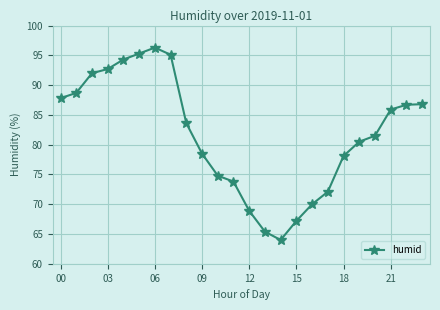

What is the maximum value shown in the chart?

96.3